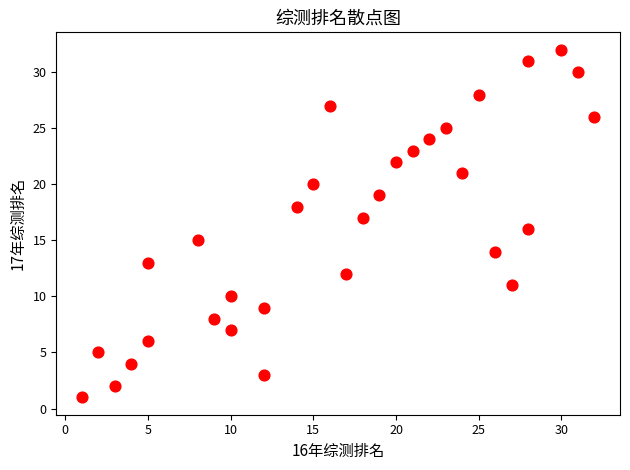

What is the range of Y values (max minus min)?

31